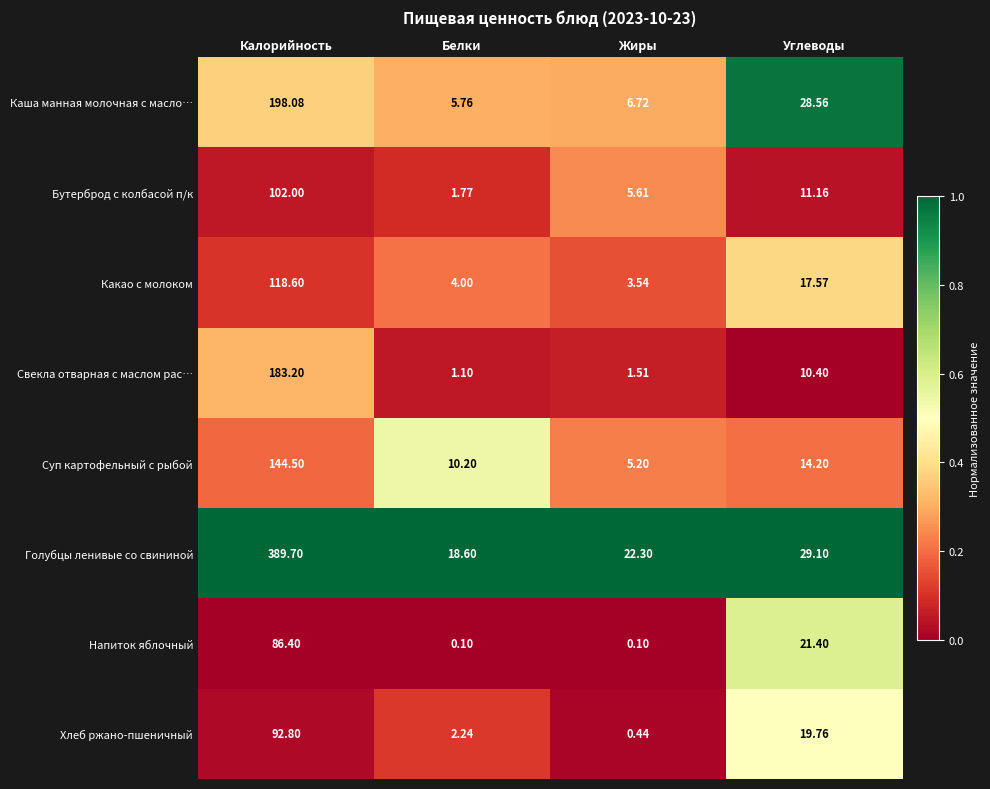

At which label does Суп картофельный с рыбой first exceed 14?

Калорийность